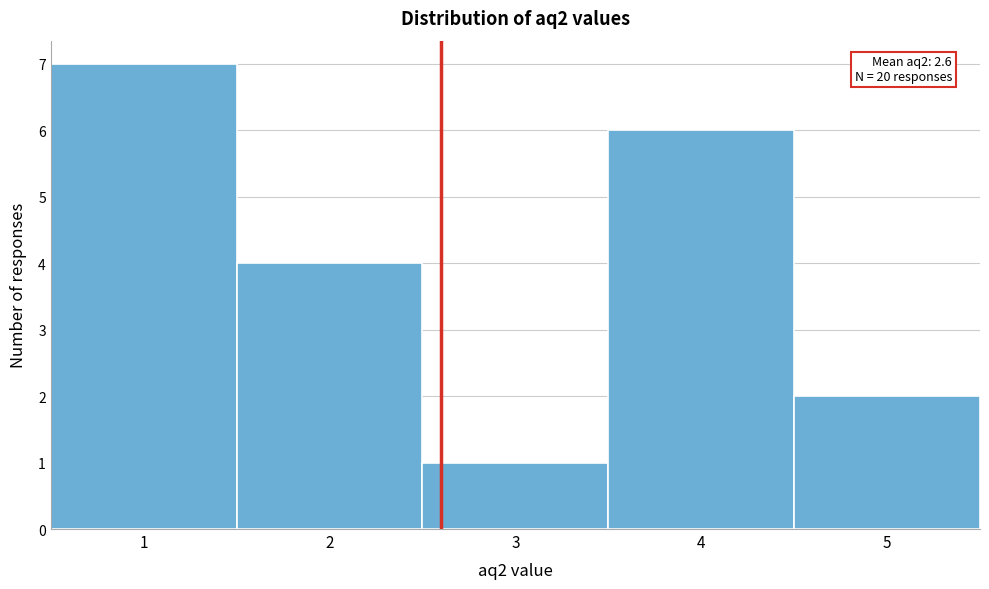

Which range on the x-axis has the tallest bar?

0.5 to 1.5